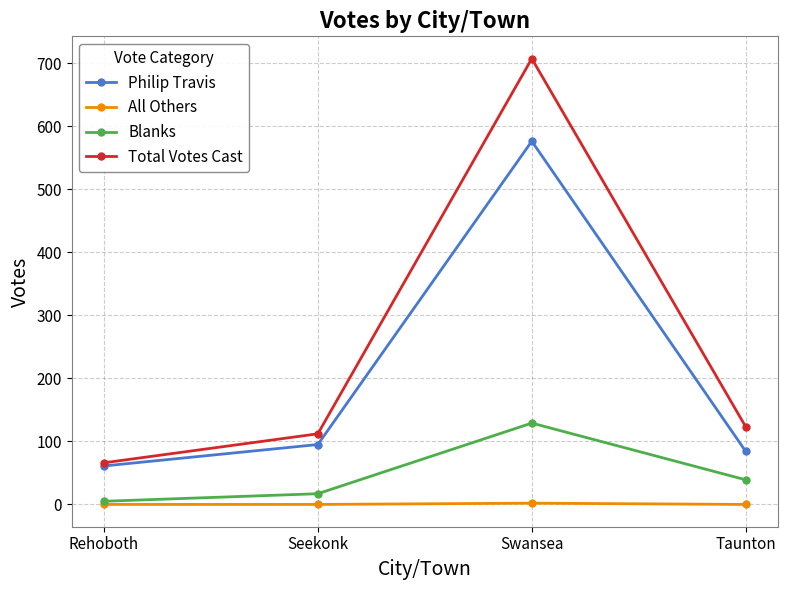

At which category is the sum across all series the highest?

Swansea